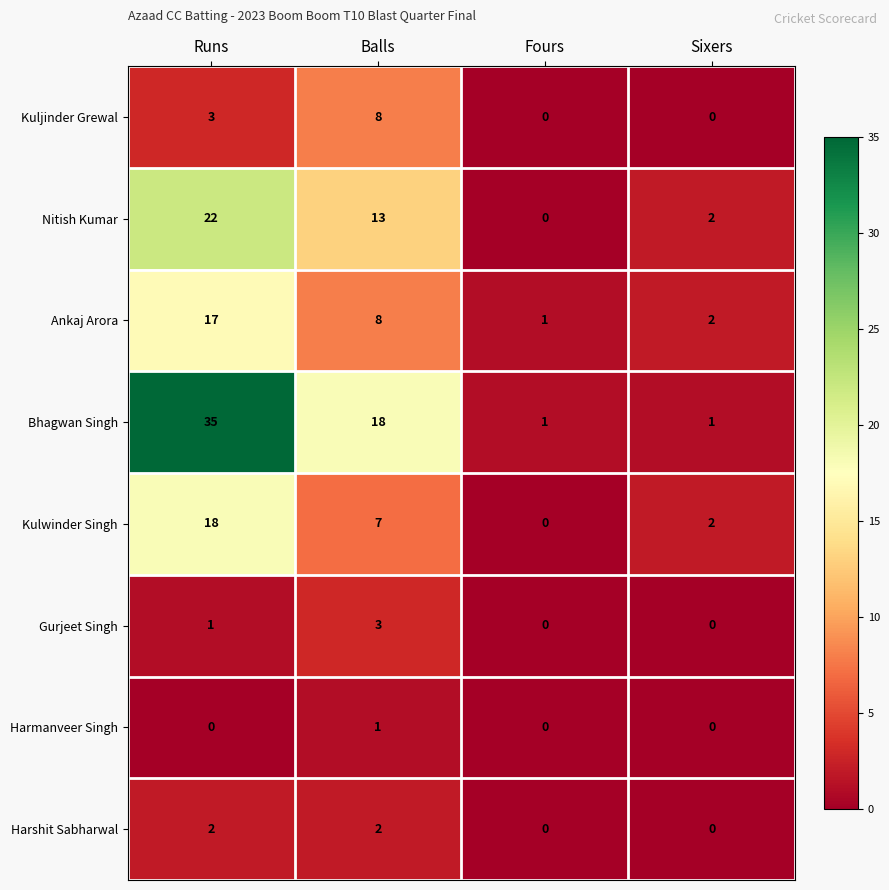

Which category has the highest value in the Gurjeet Singh series?

Balls